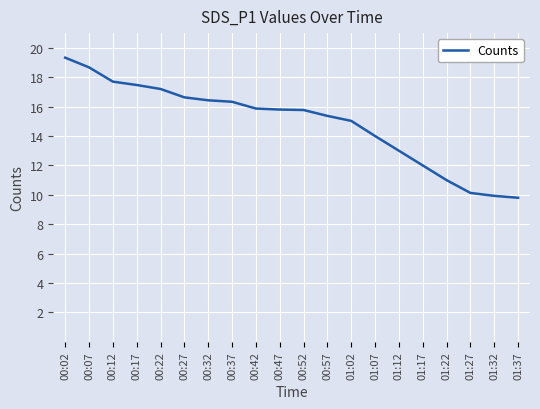

What is the sum of all values?

297.5